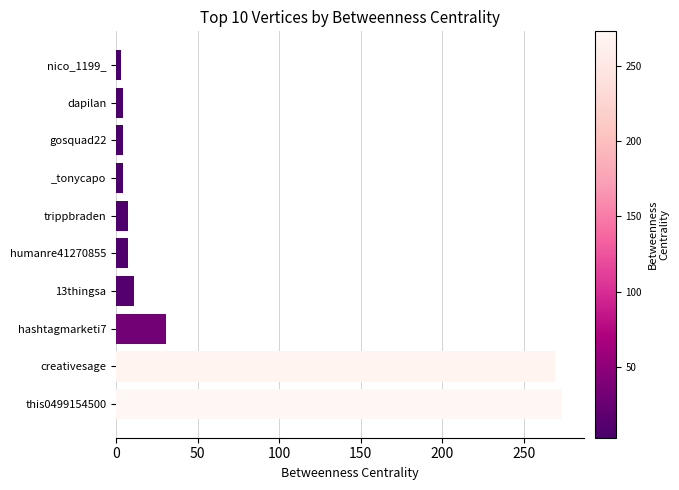

The value at 13thingsa is 11.0. True or false?

True